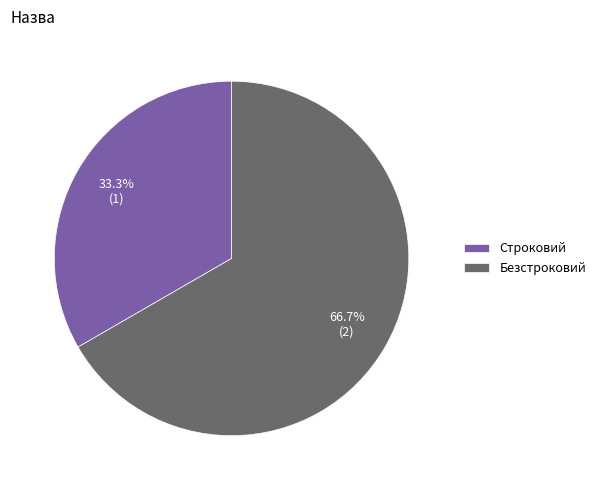

What is the majority slice?

Безстроковий